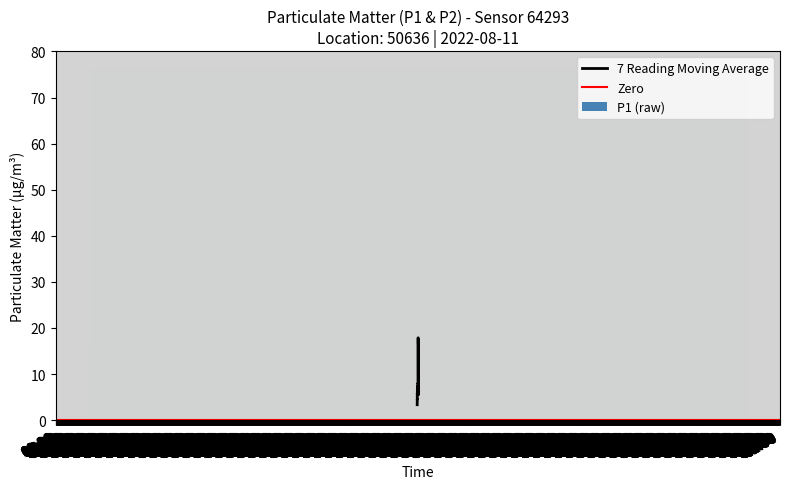

What is the sum of all P1 (raw) values?

337.2